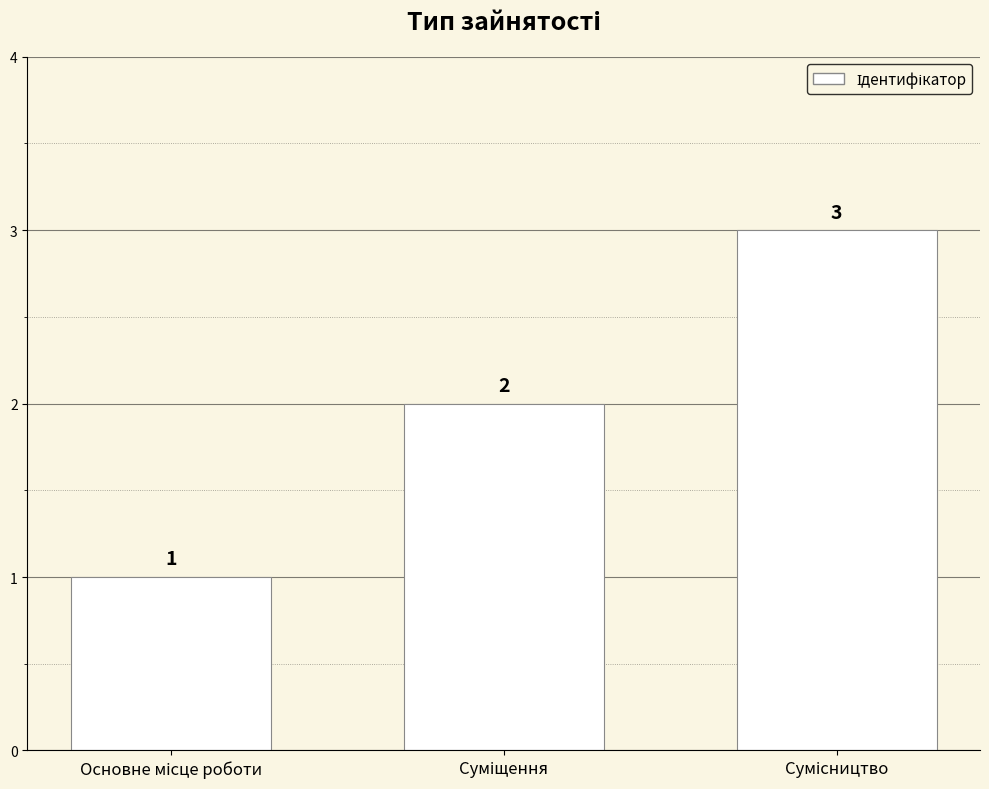

What is the greatest value displayed?

3